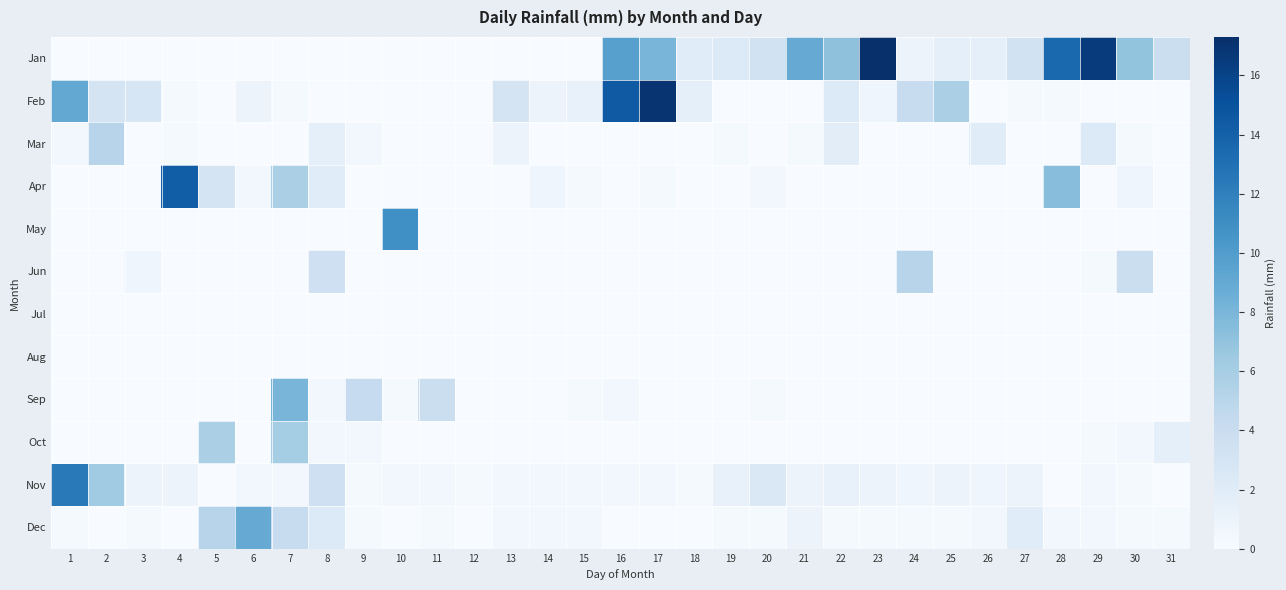

At which category is the sum across all series the highest?

17